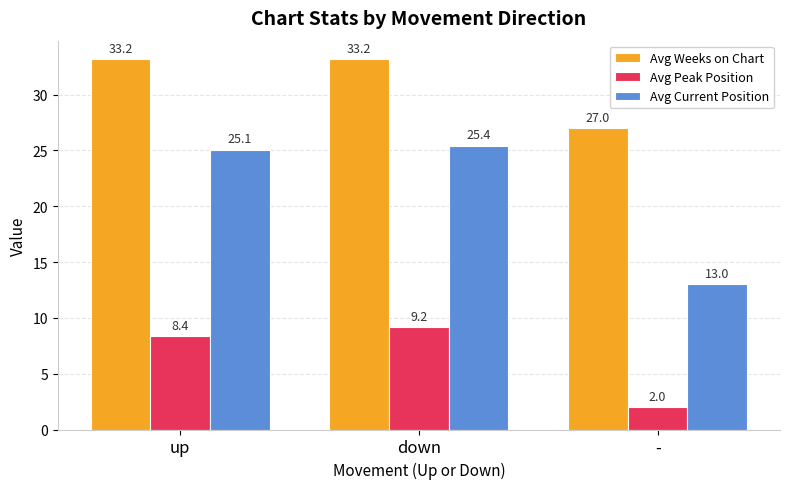

What position from the left is down?

2